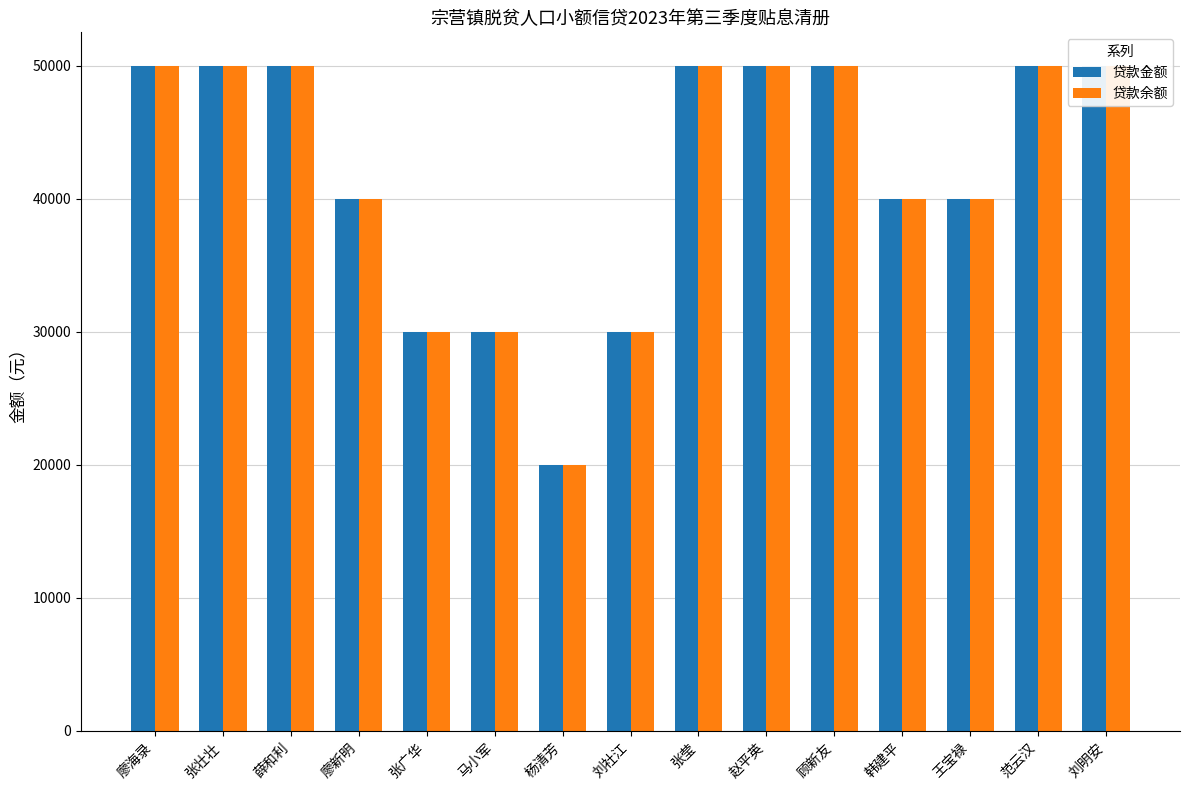

At which category does the chart reach its peak across all series?

廖海录